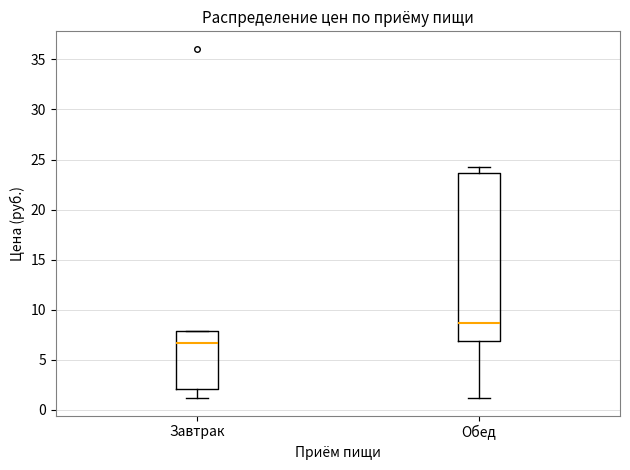

Which box is the tallest, from its lower edge to its upper edge?

Обед